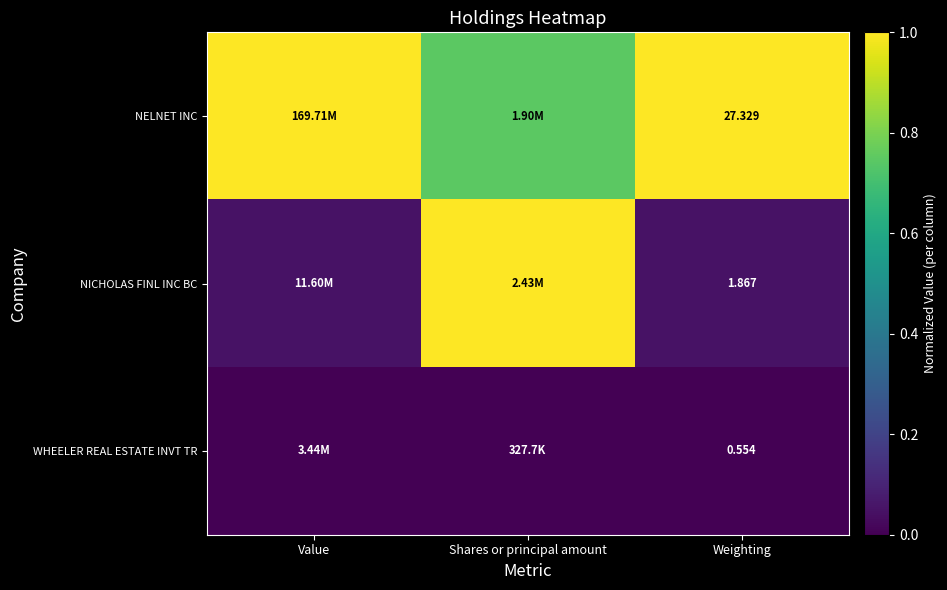

Is the value of NELNET INC at Shares or principal amount greater than the value of NICHOLAS FINL INC BC at Shares or principal amount?

No